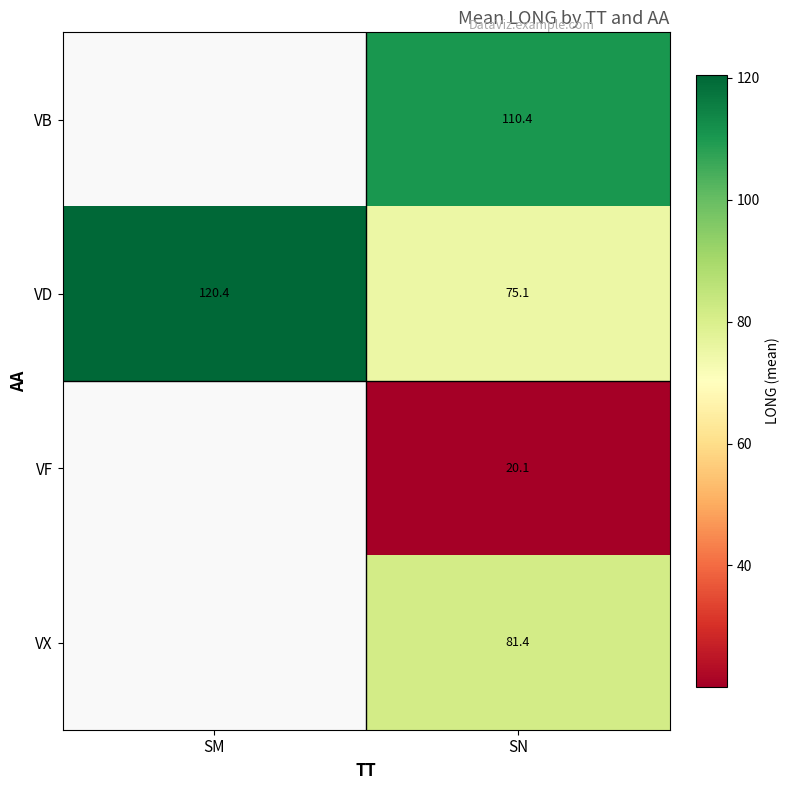

What is the difference between the maximum and minimum values in the VD series?

45.3